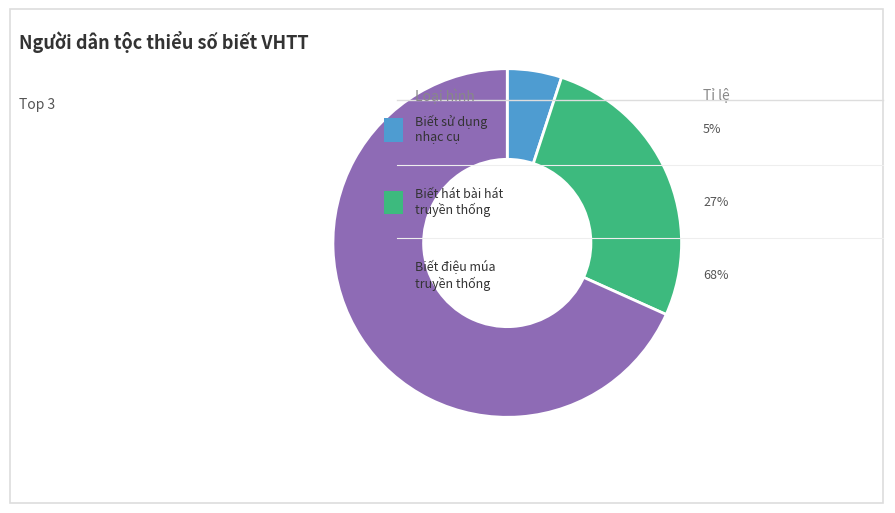

Does any single category account for the majority?

Yes